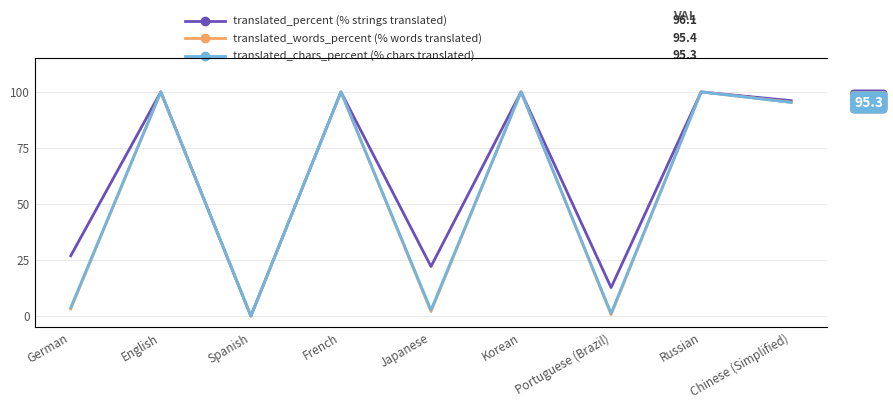

Which series changed the most between Russian and Chinese (Simplified)?

translated_chars_percent